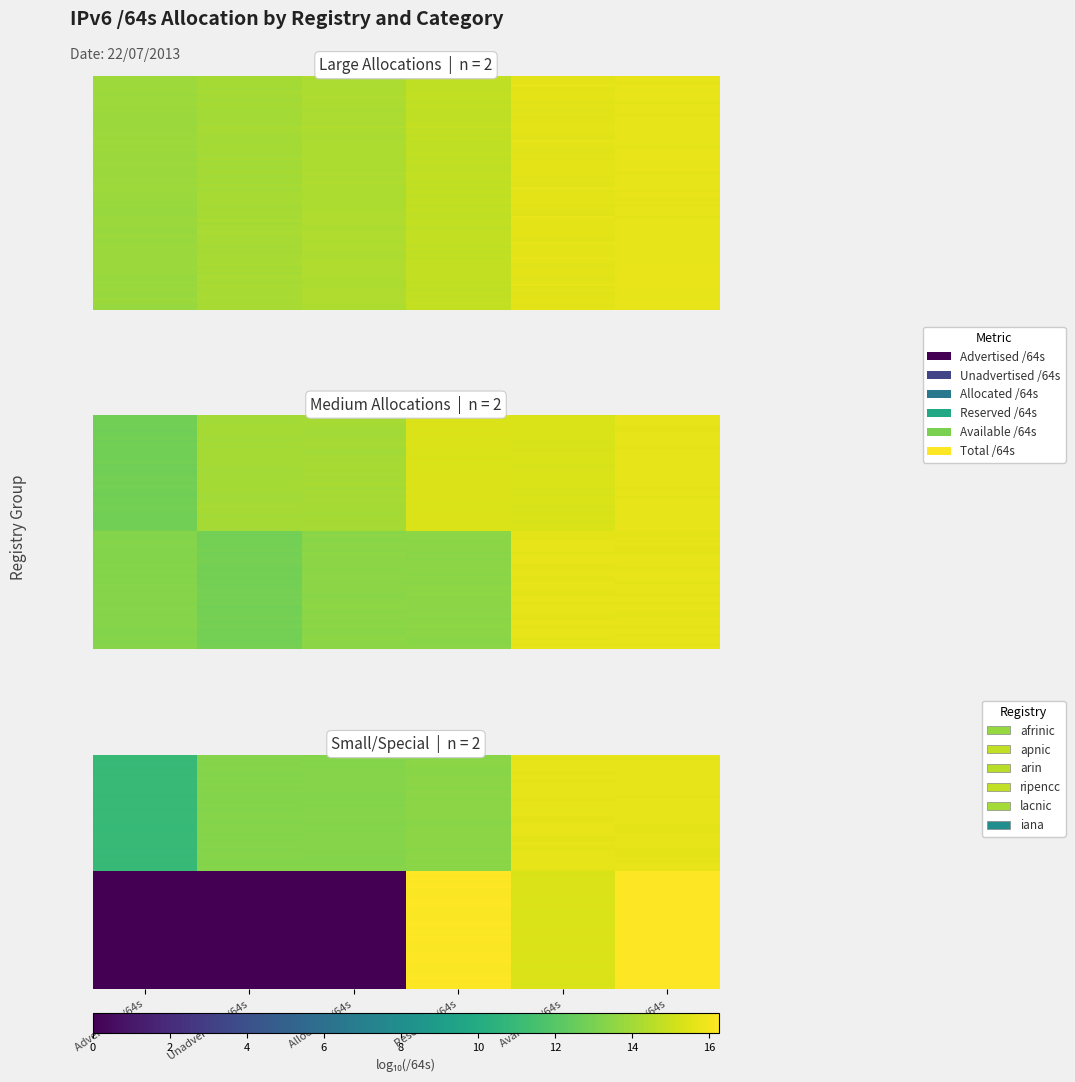

What is the average value of the apnic series?

14.1